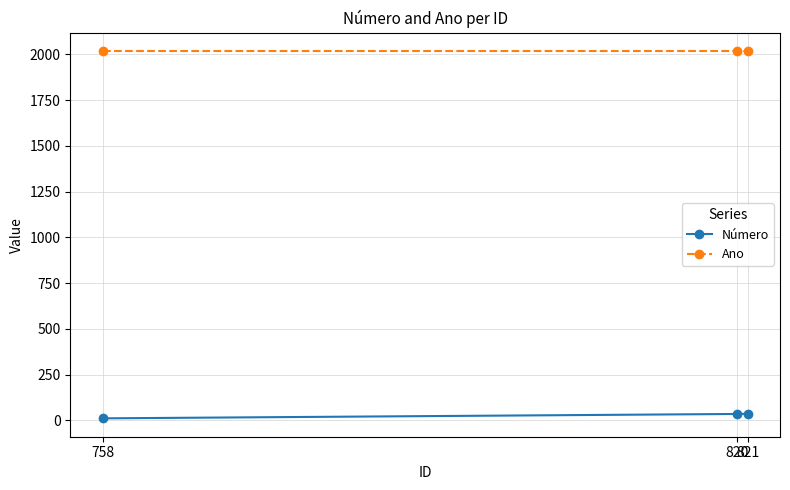

Is the value of Número at 821 greater than the value of Ano at 758?

No